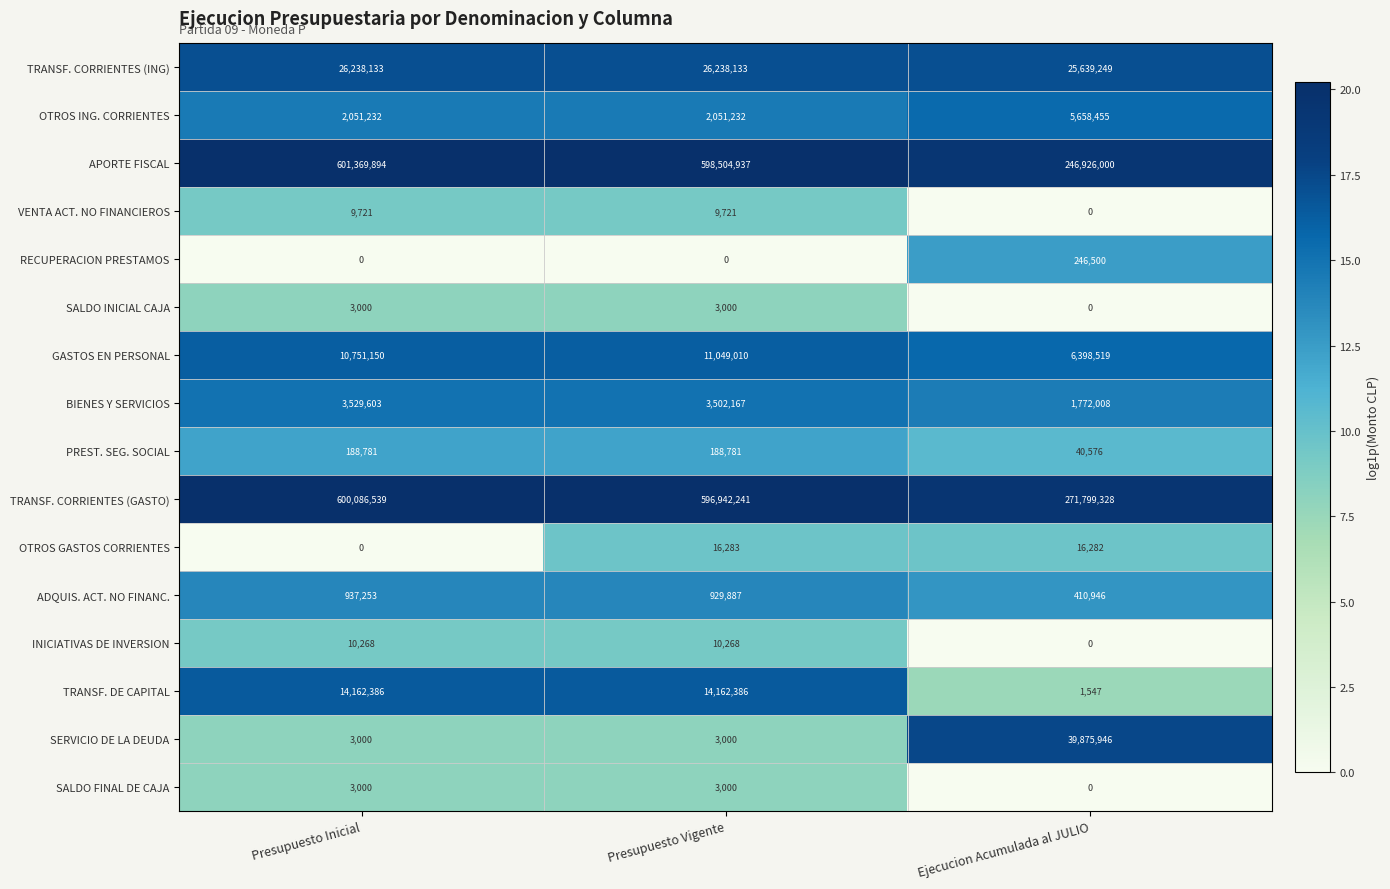

What is the sum of the VENTA ACT. NO FINANCIEROS values at Ejecucion Acumulada al JULIO and Presupuesto Inicial?

9721